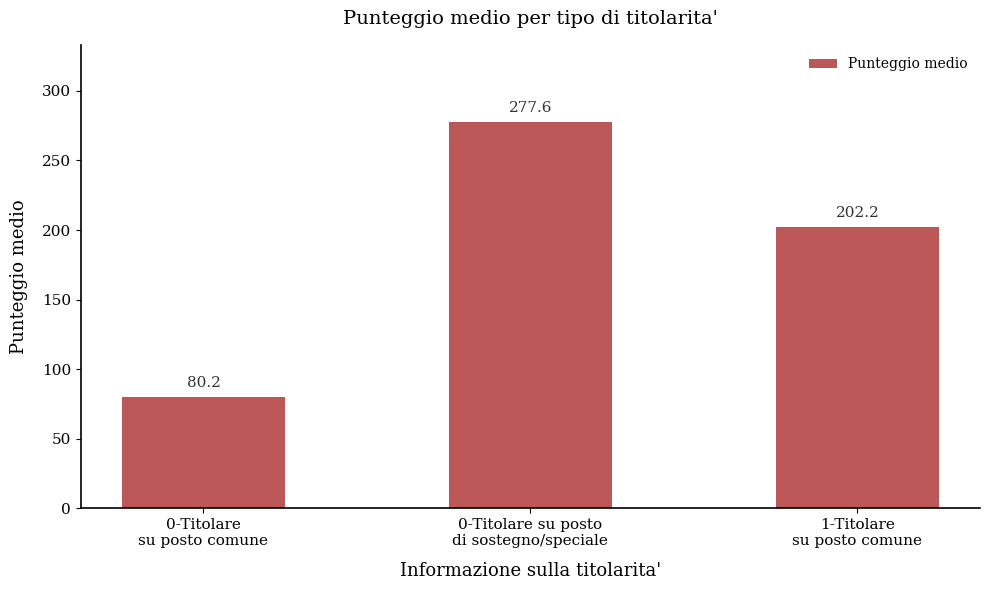

List the labels in order of value, smallest first.

0-Titolare
su posto comune, 1-Titolare
su posto comune, 0-Titolare su posto
di sostegno/speciale